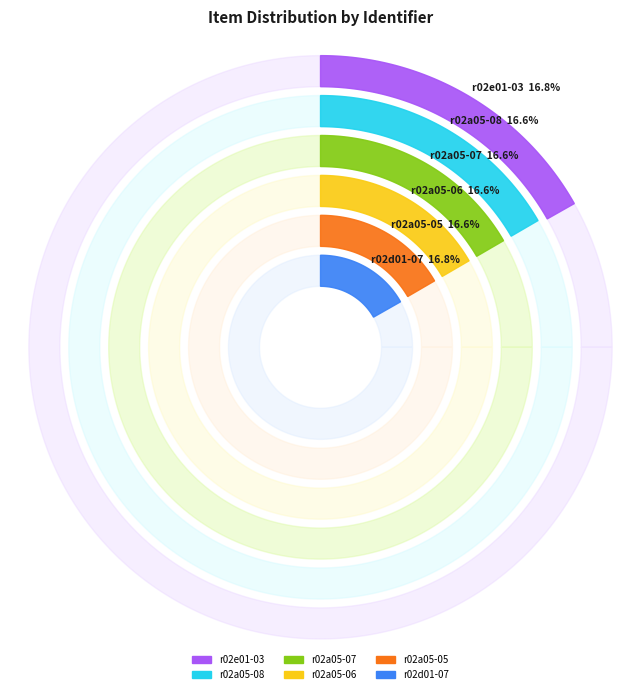

Does r02a05-05 represent more than half of the total?

No